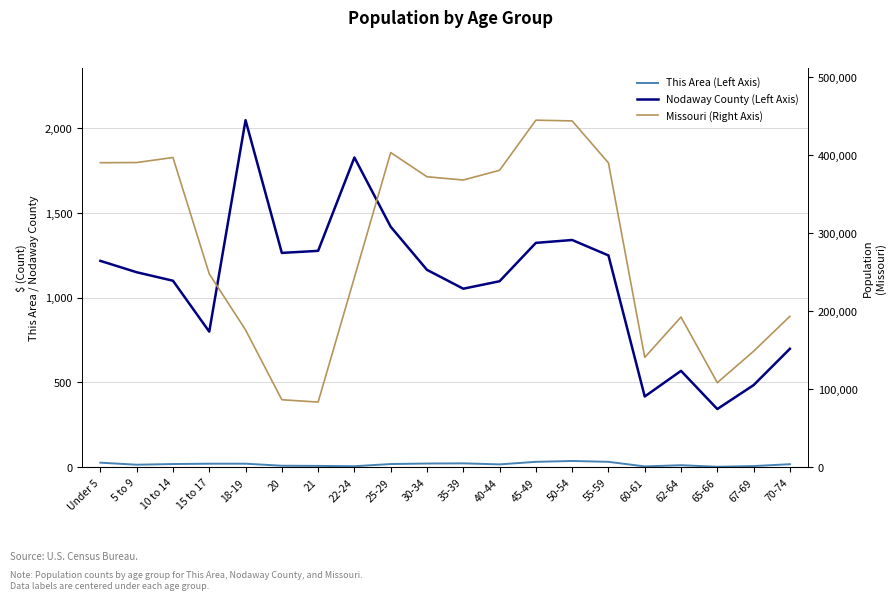

Is it true that Nodaway County (Left Axis) equals 2089 at Under 5?

False